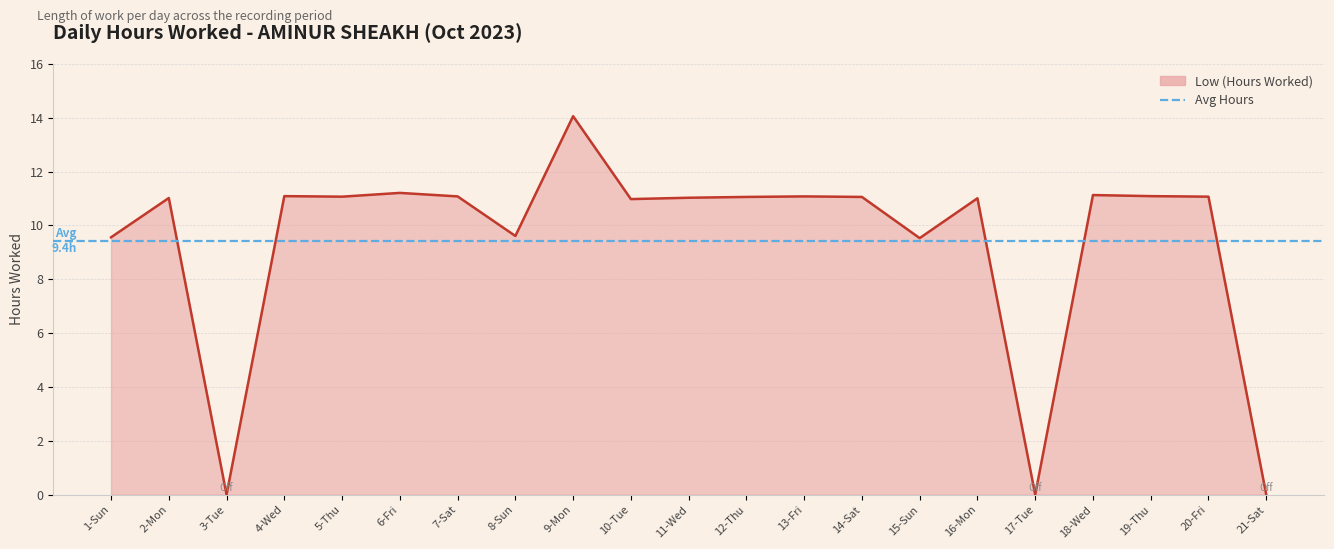

What is the ratio of the value at 6-Fri to the value at 2-Mon?

1.0